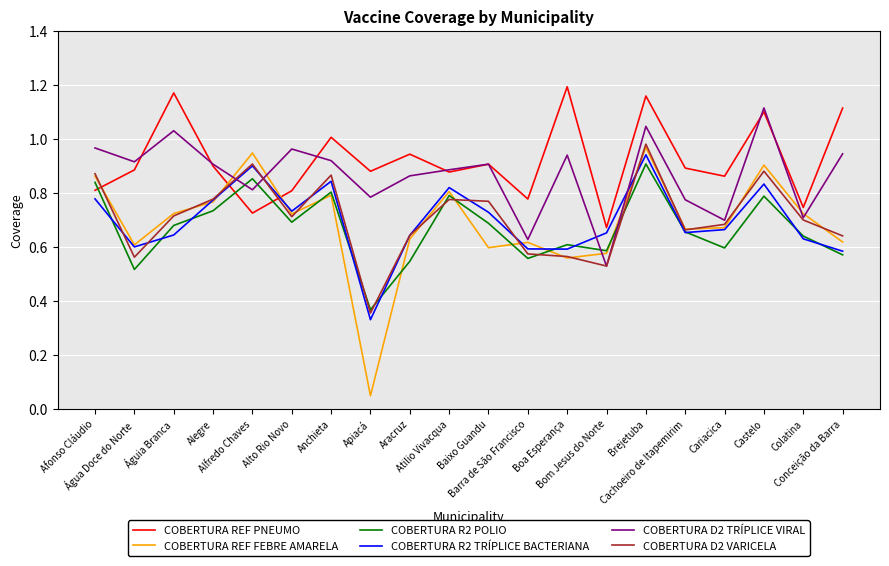

The COBERTURA REF PNEUMO series shows 0.3 at Água Doce do Norte. True or false?

False